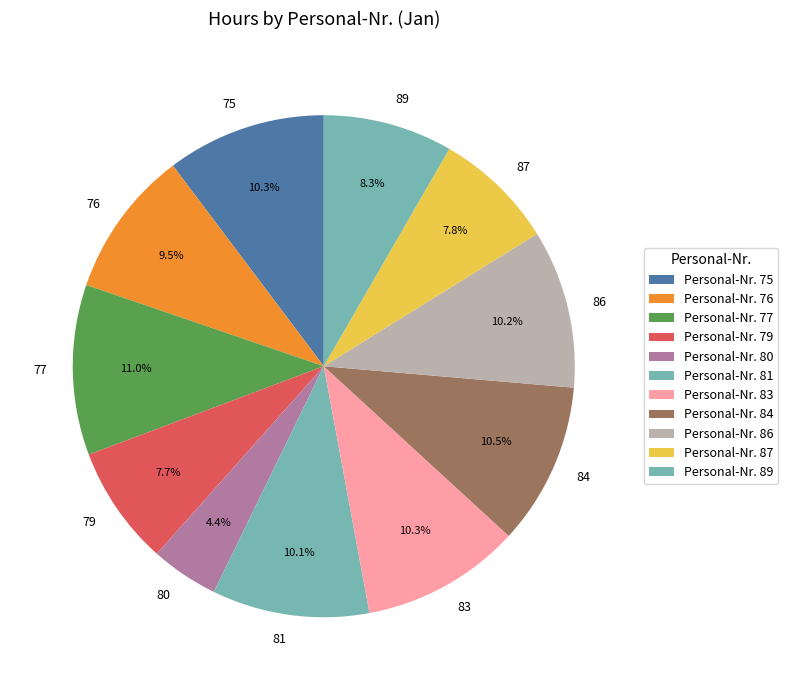

Between 89 and 76, which is larger?

76